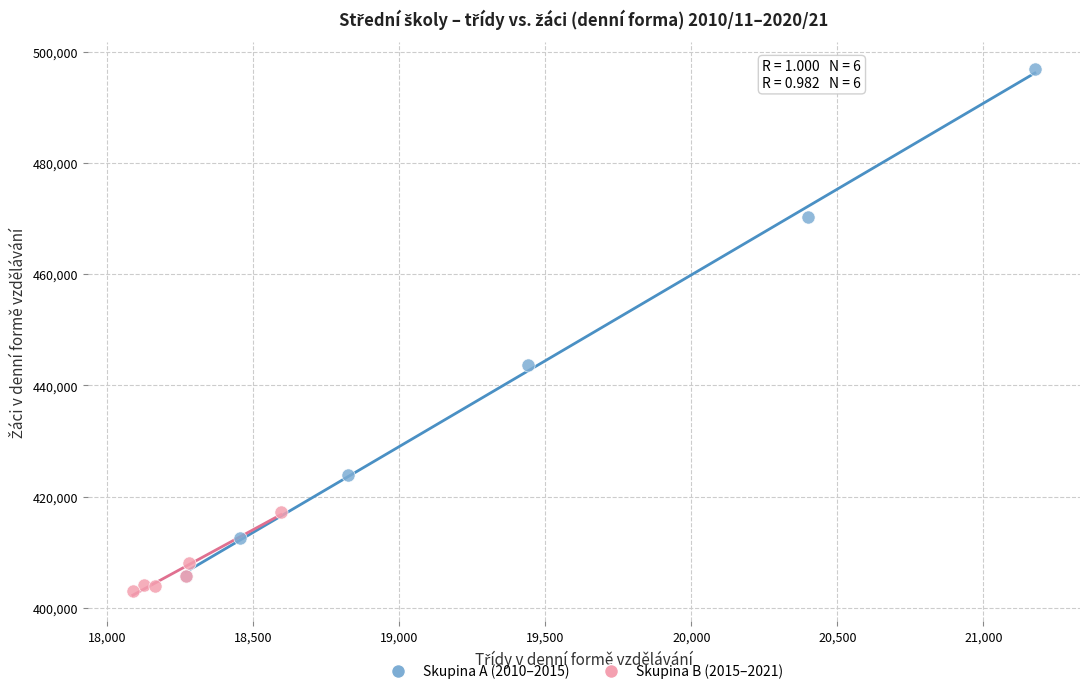

Which series contains the highest Y value?

Skupina A (2010–2015)